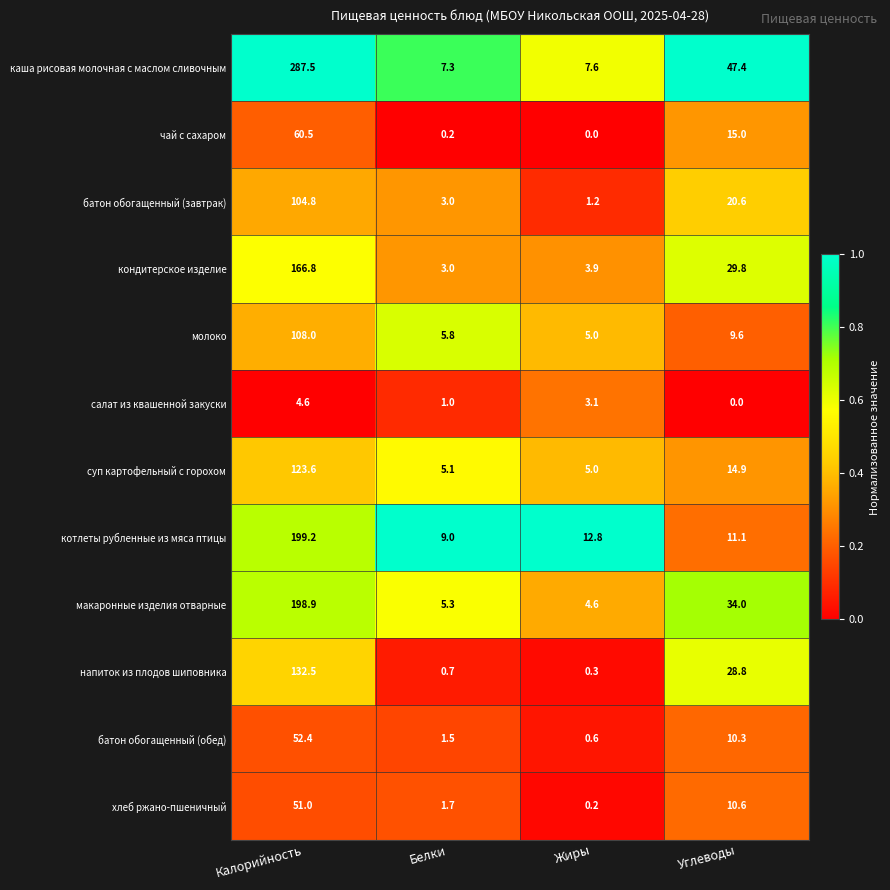

List the labels in order of кондитерское изделие value, smallest first.

Белки, Жиры, Углеводы, Калорийность